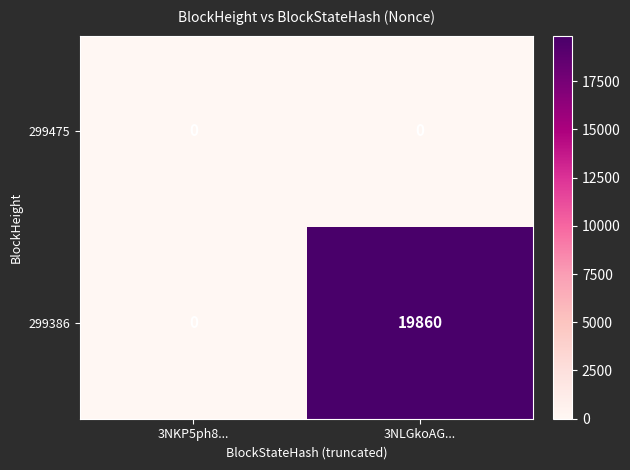

Reading right to left, list all the values displayed in this chart.

299475: 3NLGkoAG...=0	3NKP5ph8...=0
299386: 3NLGkoAG...=19860	3NKP5ph8...=0